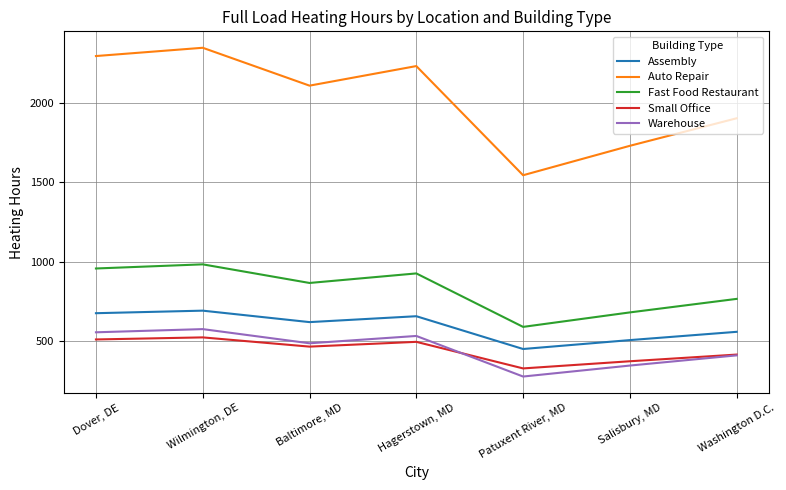

Where does the Fast Food Restaurant series first go above 866?

Dover, DE